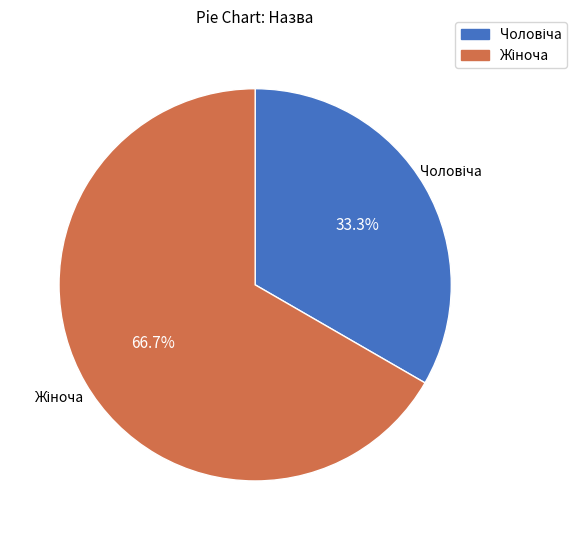

Is there any slice that represents more than half of the pie?

Yes